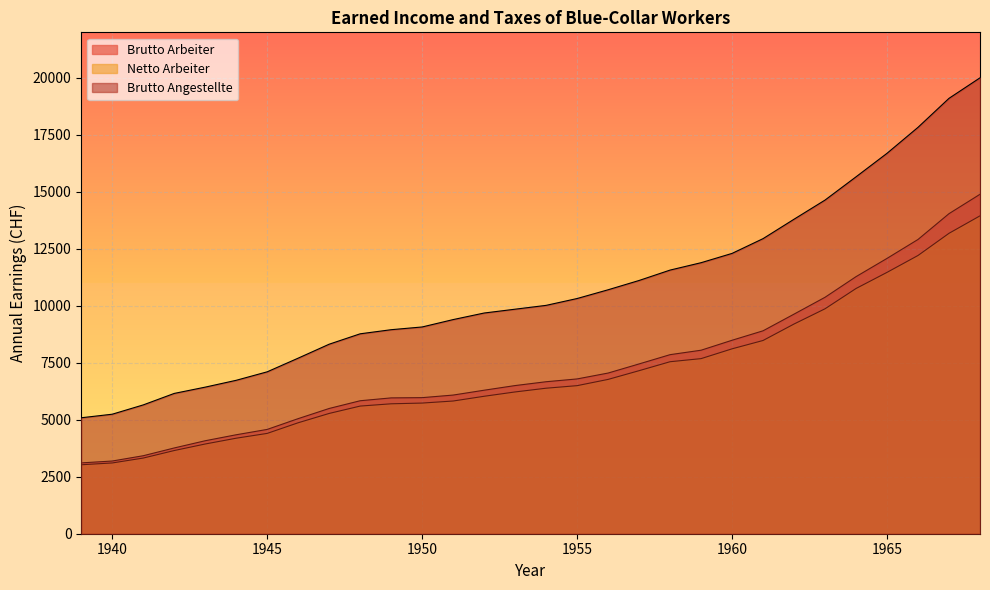

How many lines are shown in the chart?

3